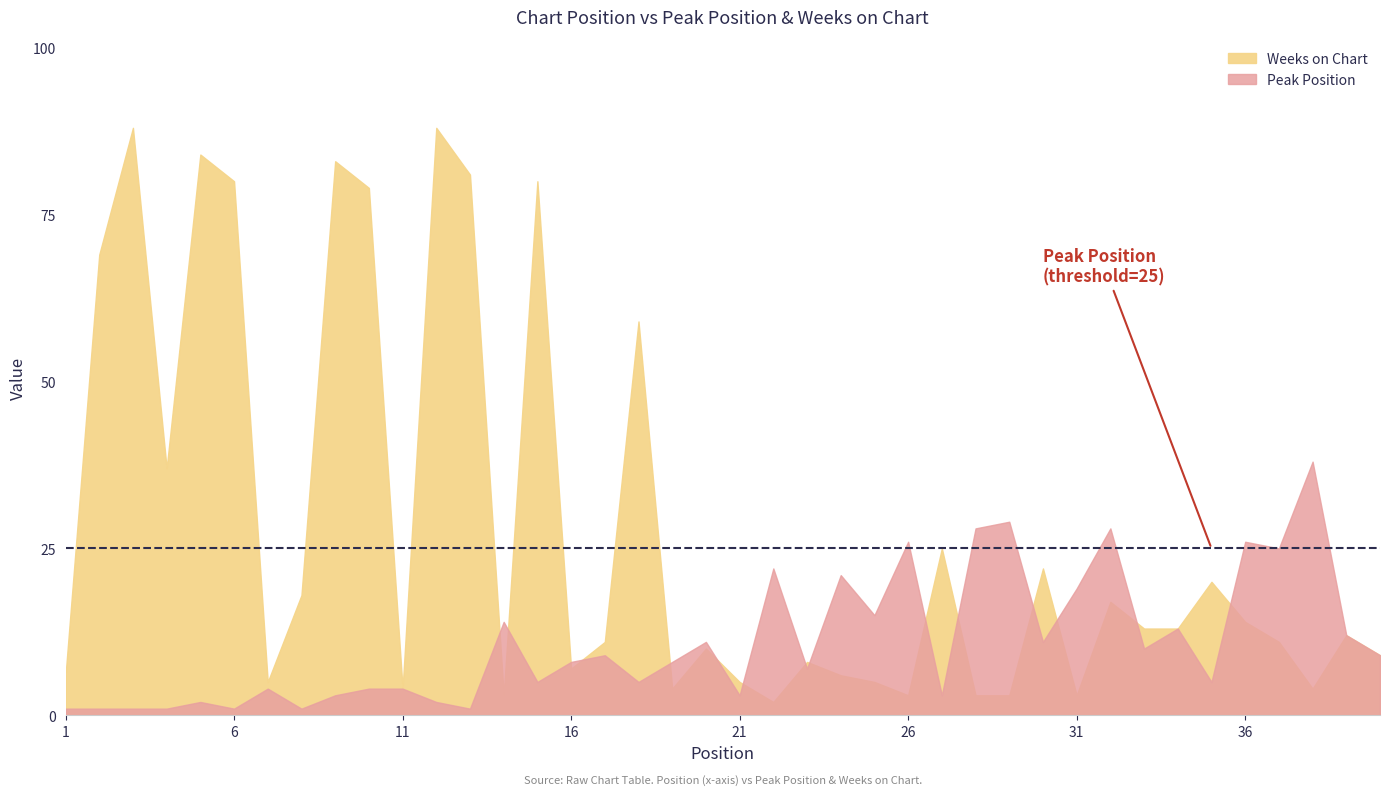

Between which two adjacent categories do Peak Position and Weeks on Chart first intersect?

13 and 14